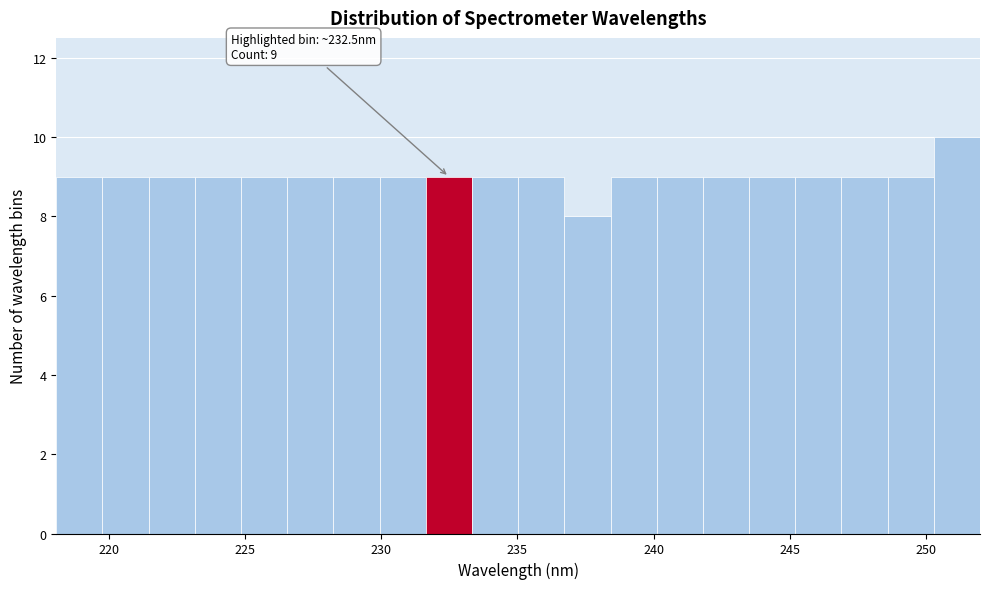

Read against the x-axis, roughly where is the centre of the tallest bar?

251.0